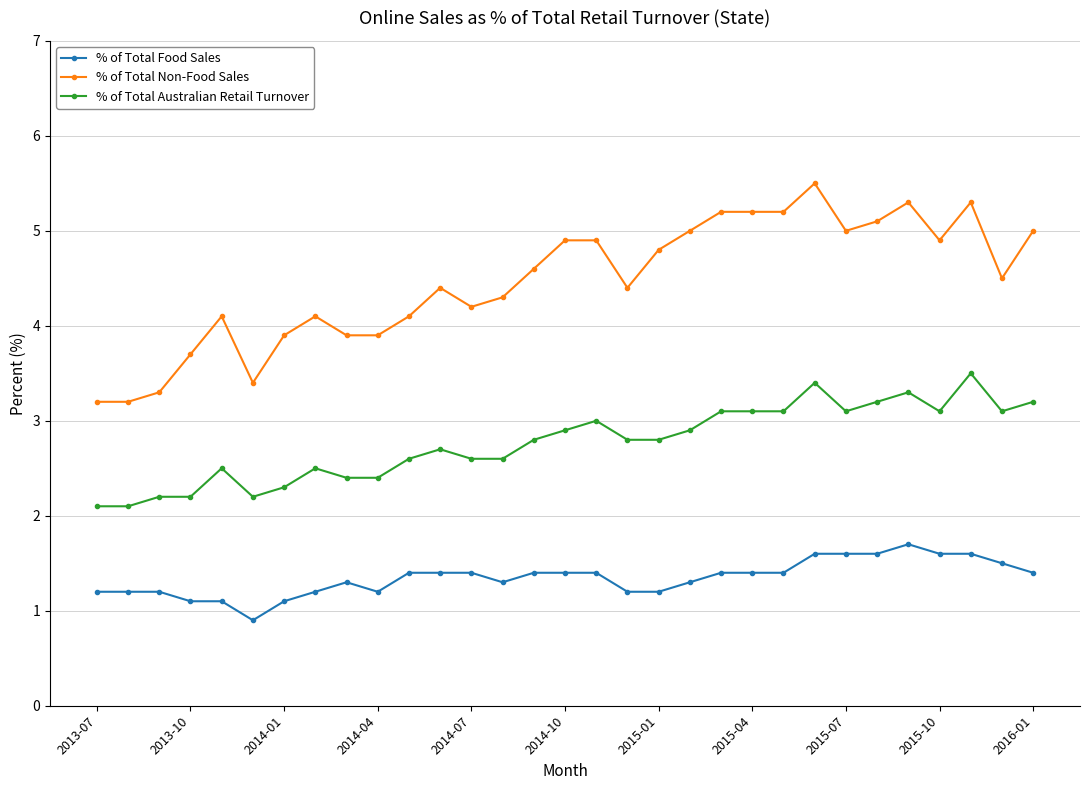

What is the value of the % of Total Food Sales point at the 5th from the left?

1.1